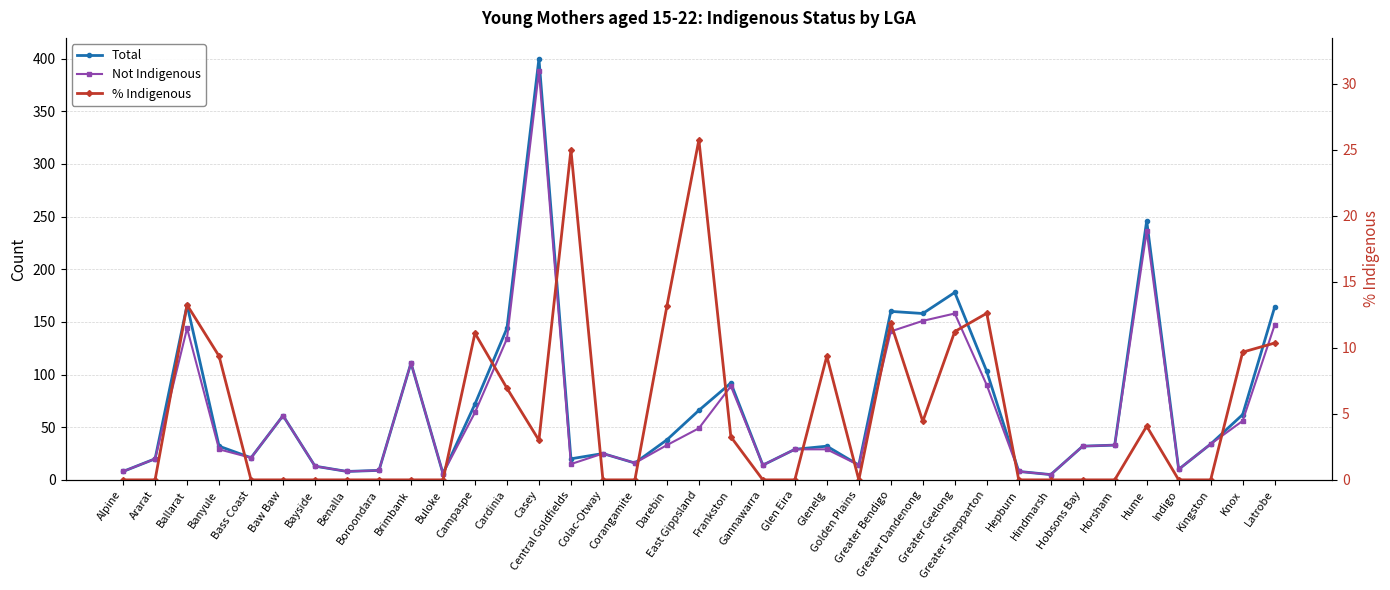

Reading left to right, list all the values displayed in this chart.

Total: 8.0	20.0	166.0	32.0	21.0	61.0	13.0	8.0	9.0	111.0	6.0	72.0	144.0	400.0	20.0	25.0	16.0	38.0	66.0	92.0	14.0	29.0	32.0	14.0	160.0	158.0	178.0	103.0	8.0	5.0	32.0	33.0	246.0	10.0	34.0	62.0	164.0
Not Indigenous: 8.0	20.0	144.0	29.0	21.0	61.0	13.0	8.0	9.0	111.0	6.0	64.0	134.0	388.0	15.0	25.0	16.0	33.0	49.0	89.0	14.0	29.0	29.0	14.0	141.0	151.0	158.0	90.0	8.0	5.0	32.0	33.0	236.0	10.0	34.0	56.0	147.0
% Indigenous: 0.0	0.0	13.3	9.4	0.0	0.0	0.0	0.0	0.0	0.0	0.0	11.1	6.9	3.0	25.0	0.0	0.0	13.2	25.8	3.3	0.0	0.0	9.4	0.0	11.9	4.4	11.2	12.6	0.0	0.0	0.0	0.0	4.1	0.0	0.0	9.7	10.4